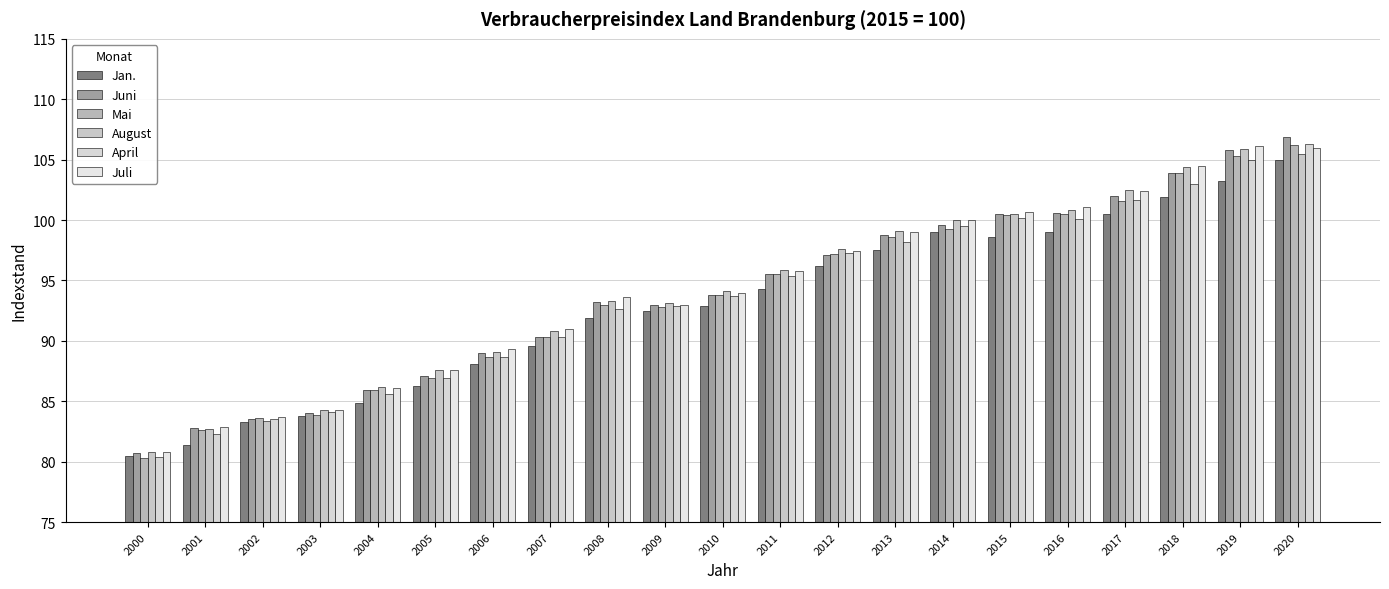

The value of Mai at 2008 is 26.9. True or false?

False